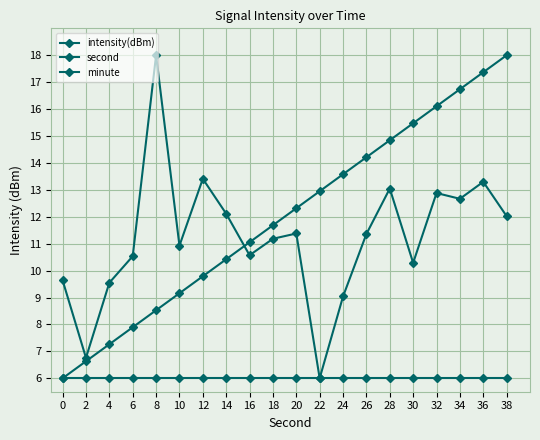

Which category has the highest value in the intensity(dBm) series?

8